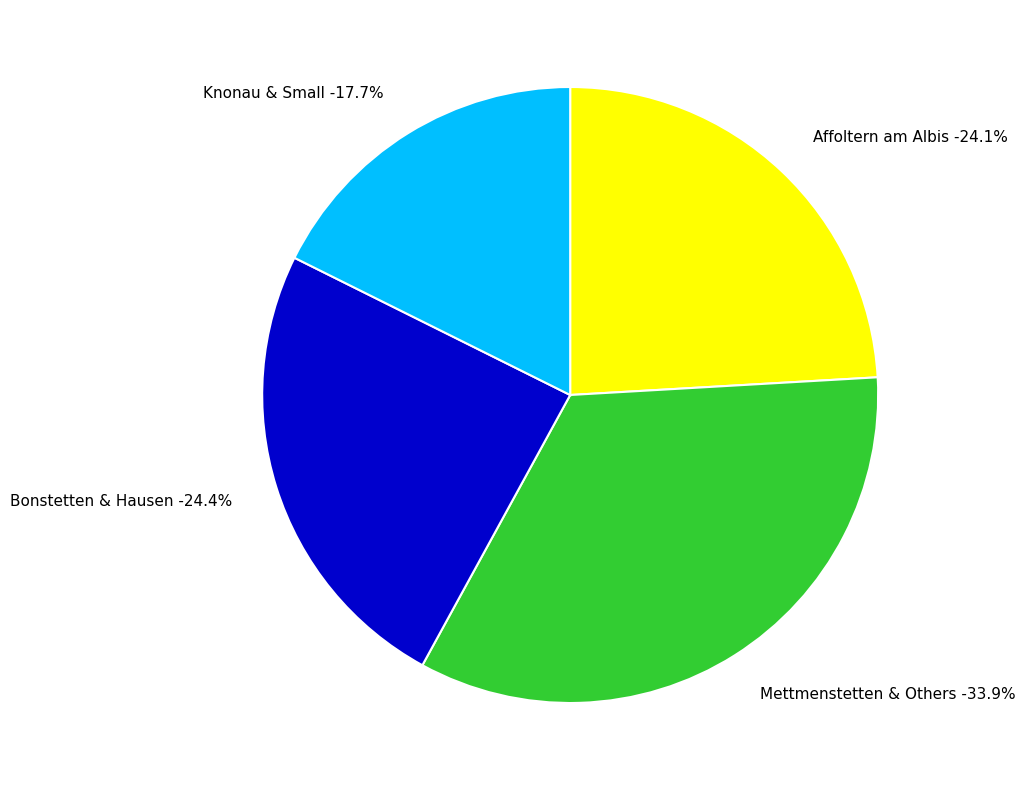

Does any single category account for the majority?

No